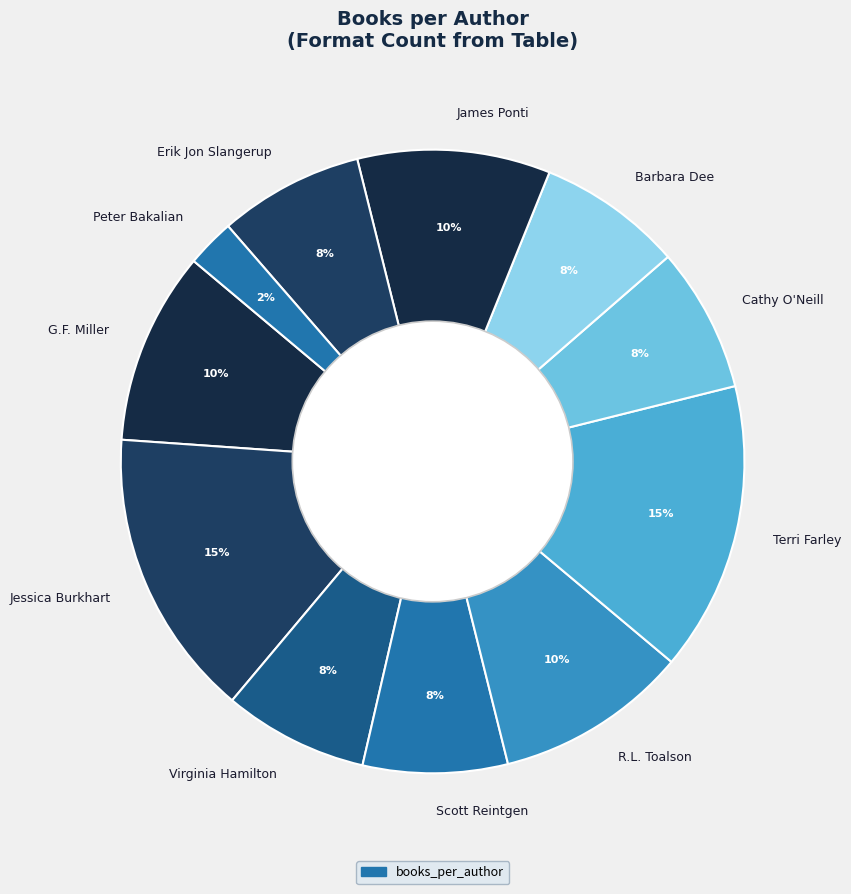

Combined, do Scott Reintgen and Jessica Burkhart account for over 50%?

No